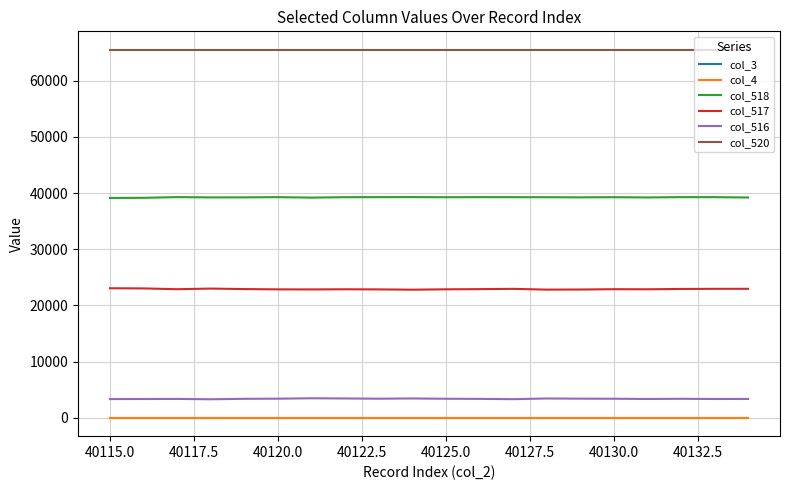

True or false: col_3 and col_516 intersect in this chart.

False